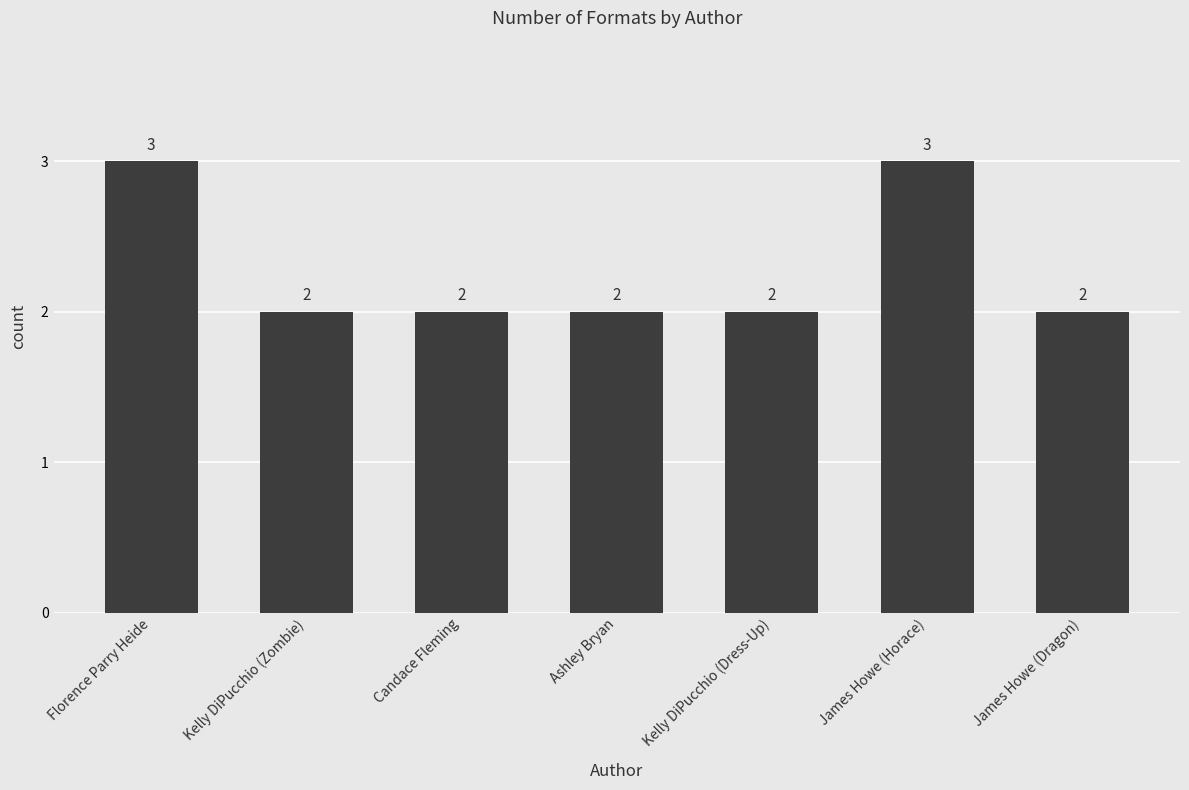

How many bars are there in total?

7